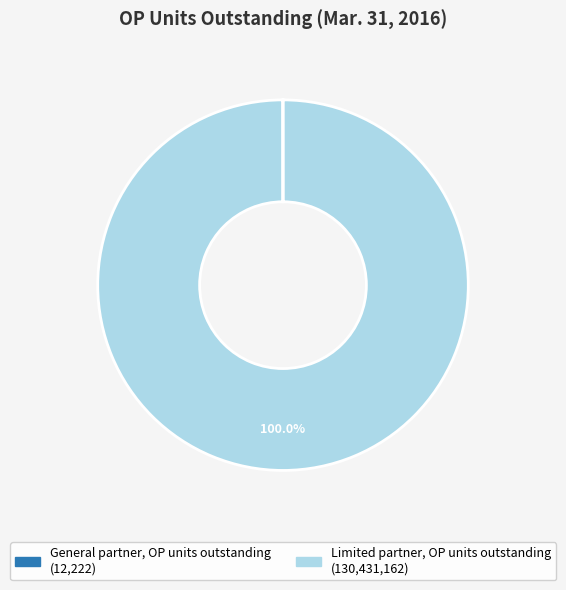

What is the largest slice in the pie chart?

Limited partner, OP units outstanding